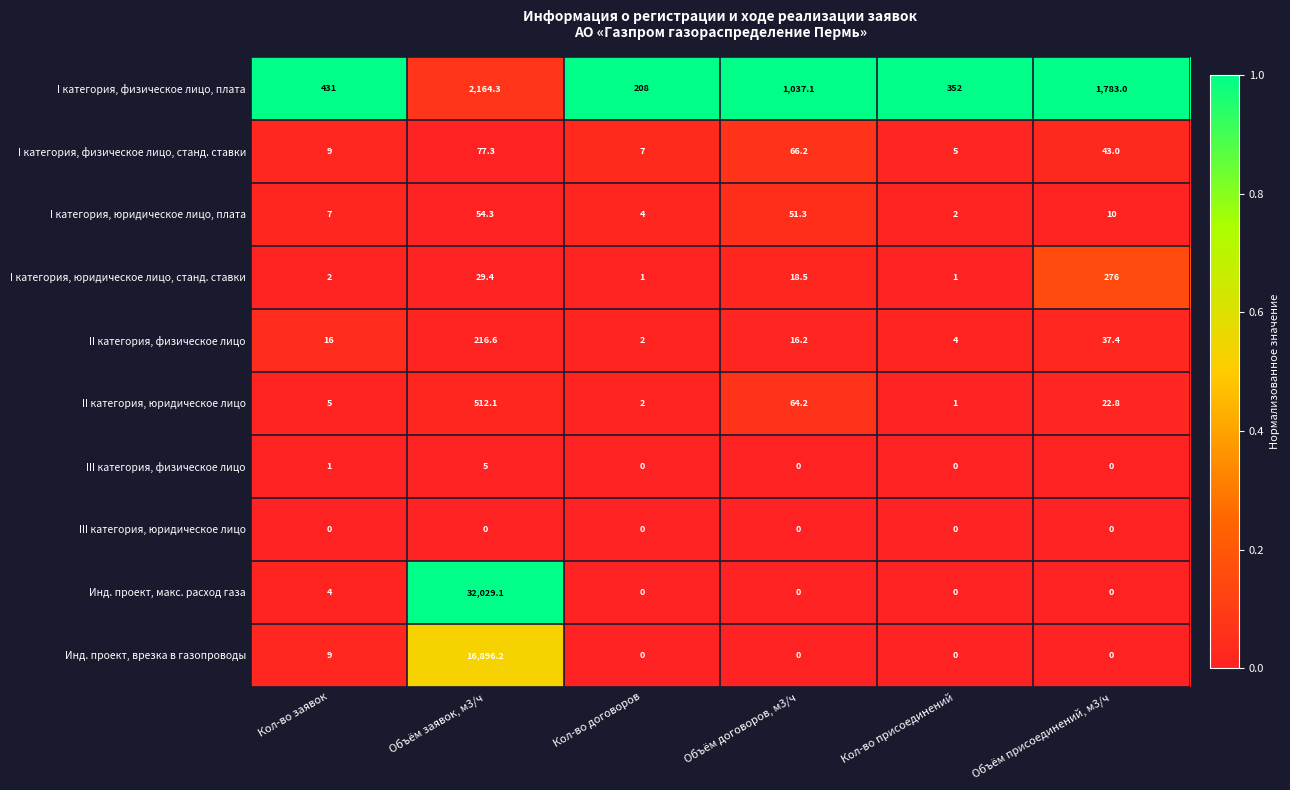

Between Кол-во заявок and Кол-во договоров, which series saw the biggest shift?

I категория, физическое лицо, плата